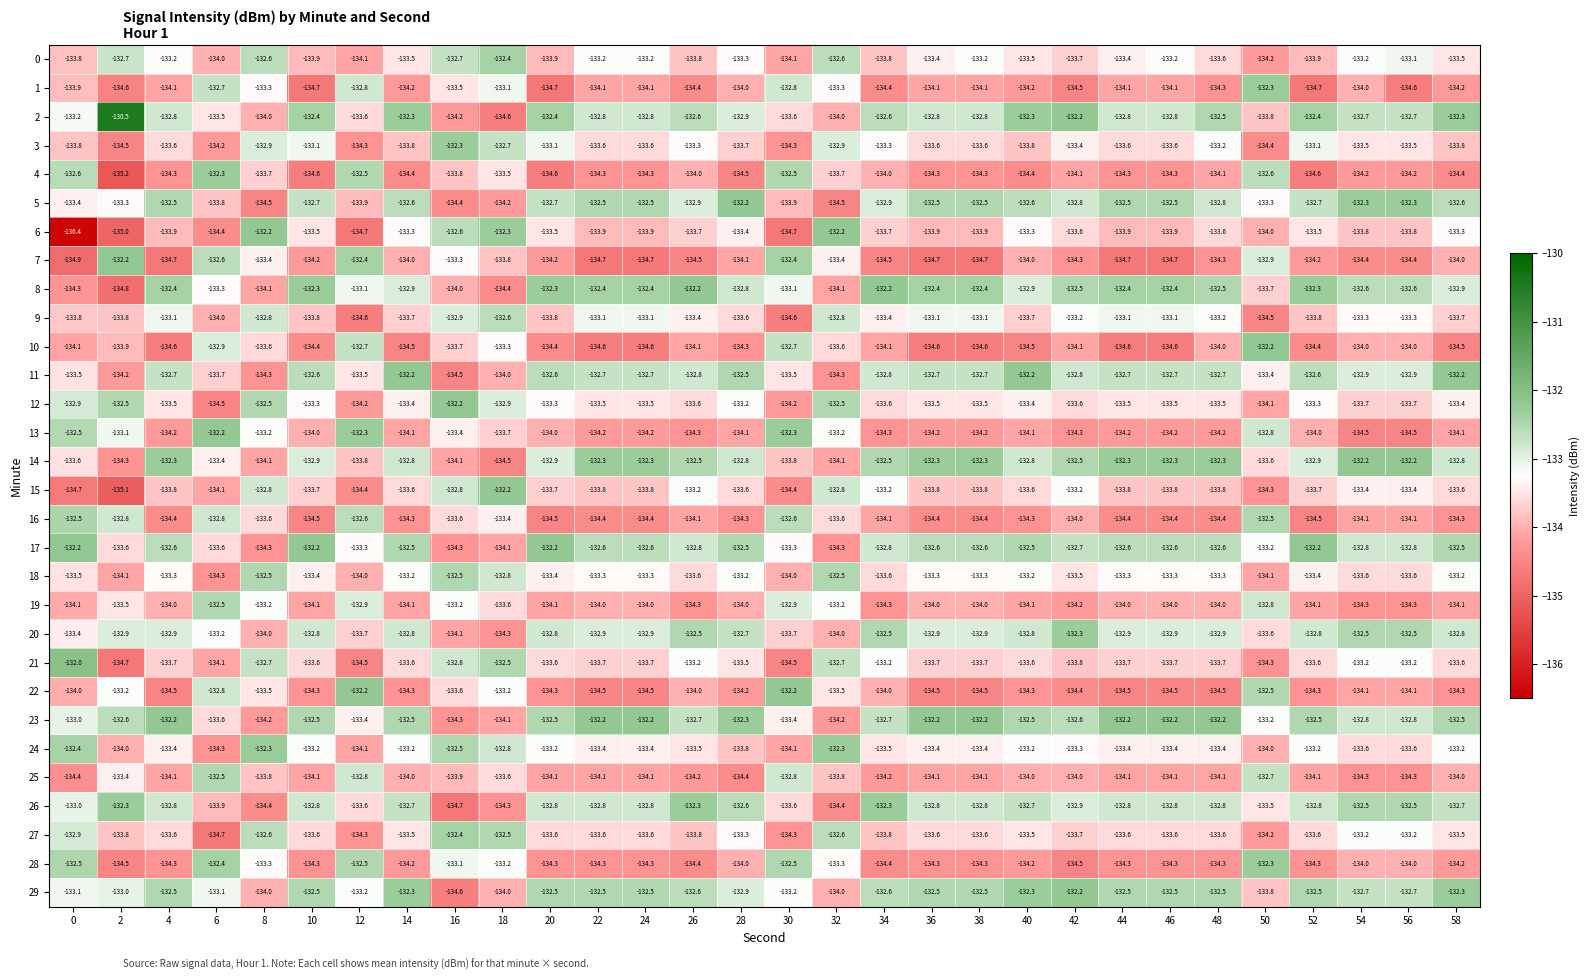

What is the difference between the 21 values at 18 and 22?

1.2